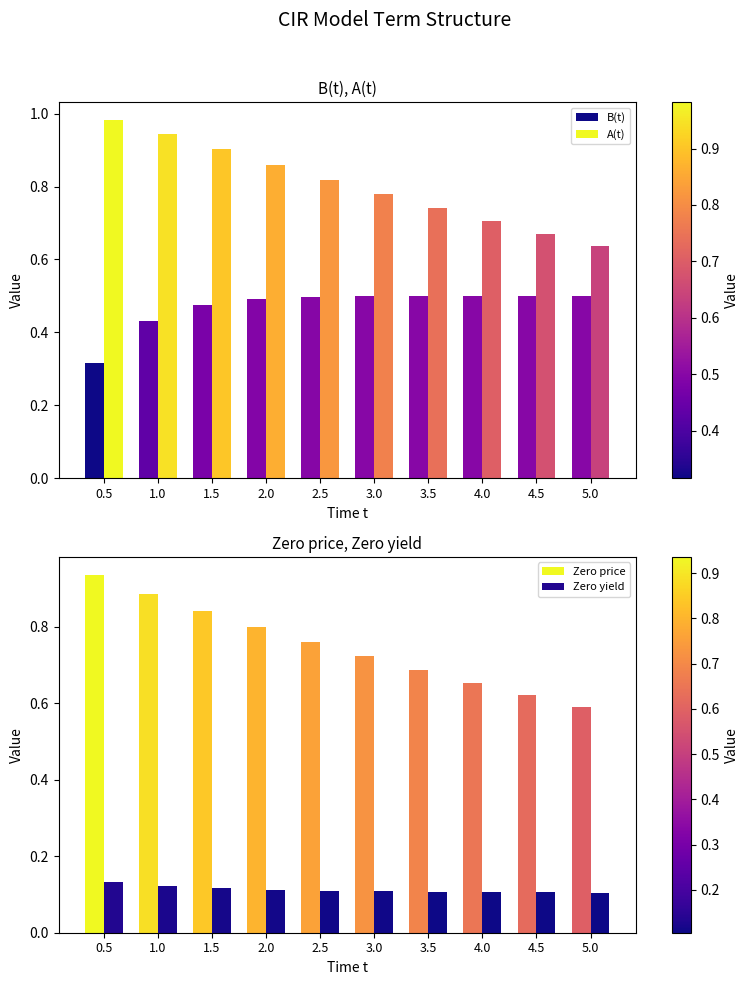

What is the difference between the highest and lowest values at 2.5?

0.7